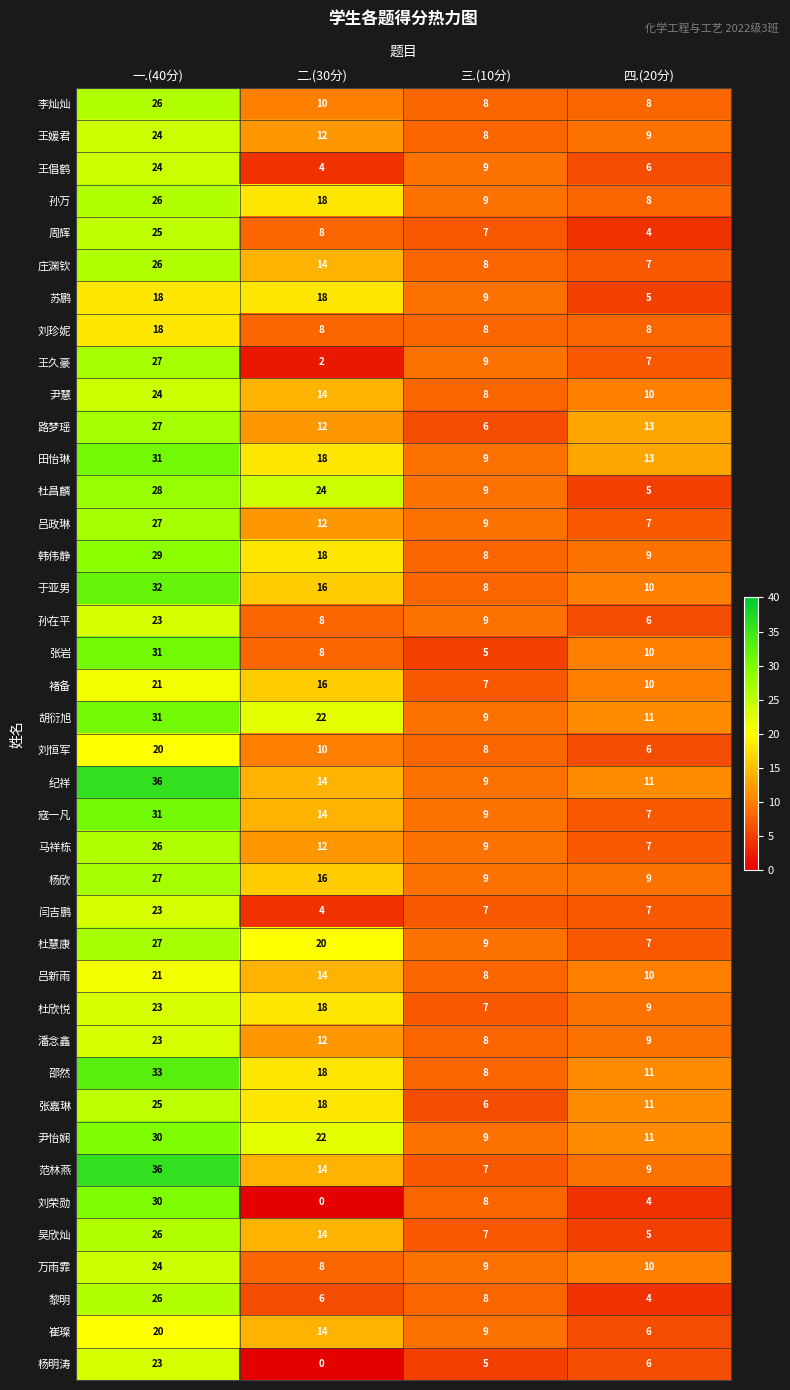

What value does the 李灿灿 series have at 三.(10分), to the nearest 10?

10